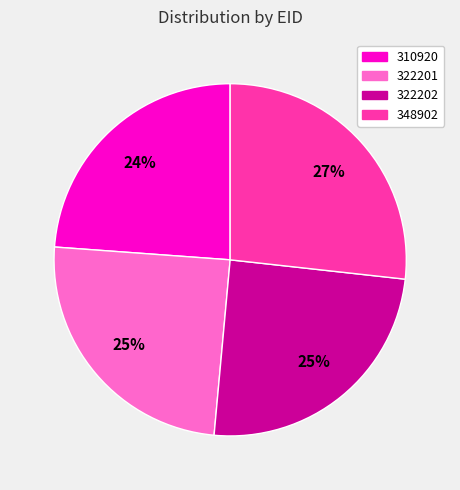

What is the ratio of the value at 322202 to the value at 348902?

0.9